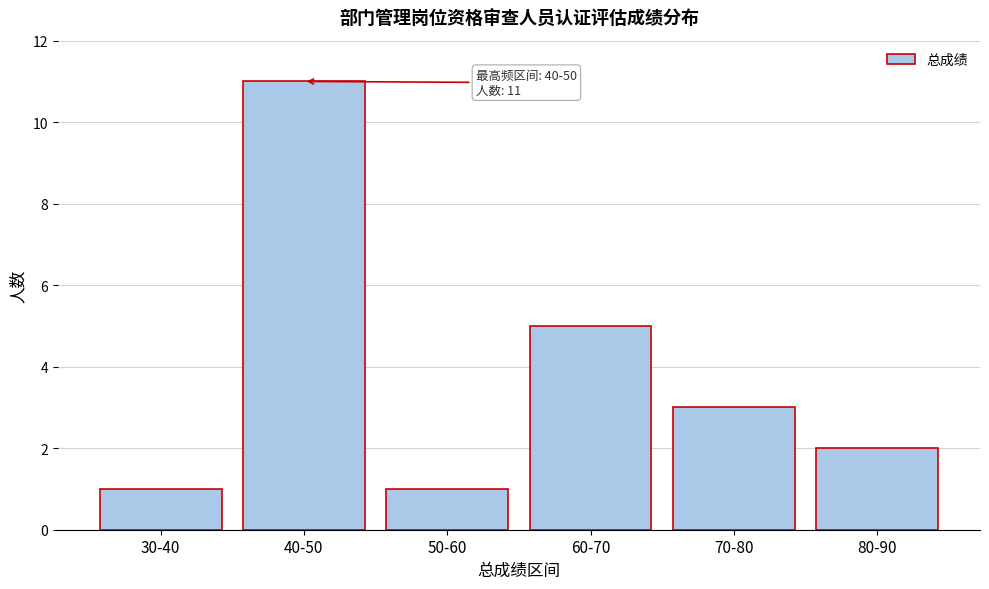

Reading left to right, extract all data points from this chart.

1	11	1	5	3	2